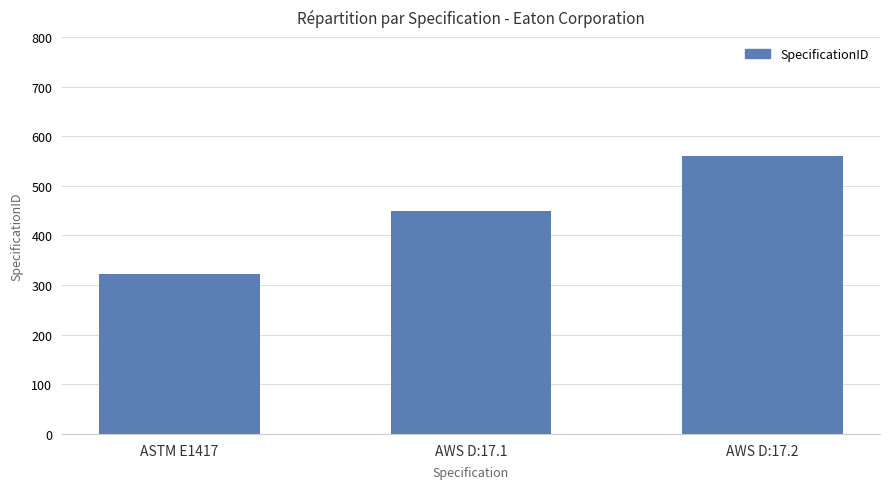

The value at ASTM E1417 is 322. True or false?

True